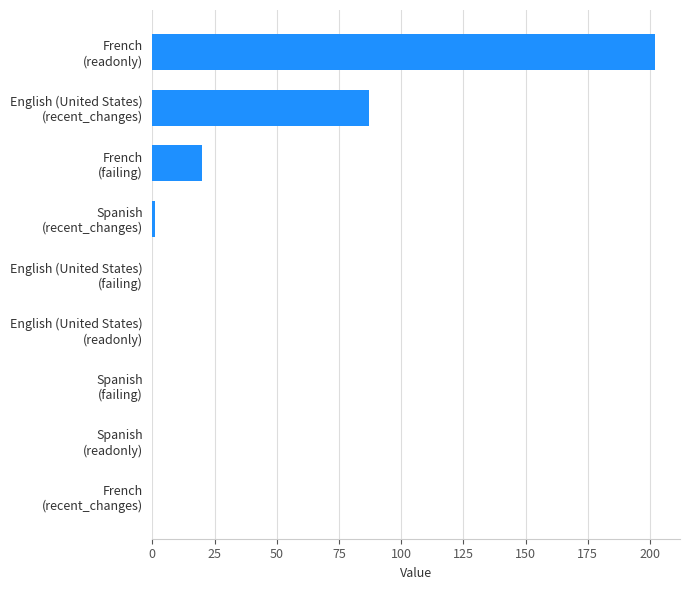

What is the greatest value displayed?

202